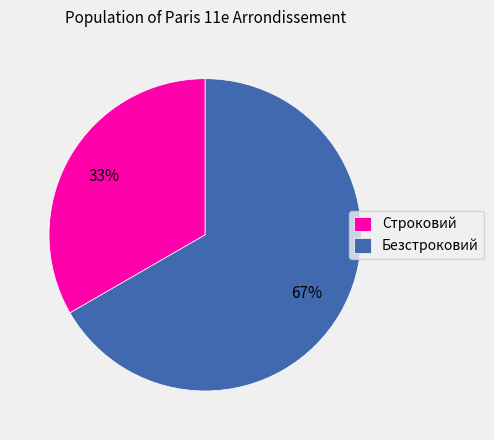

Which has a higher value, Строковий or Безстроковий?

Безстроковий